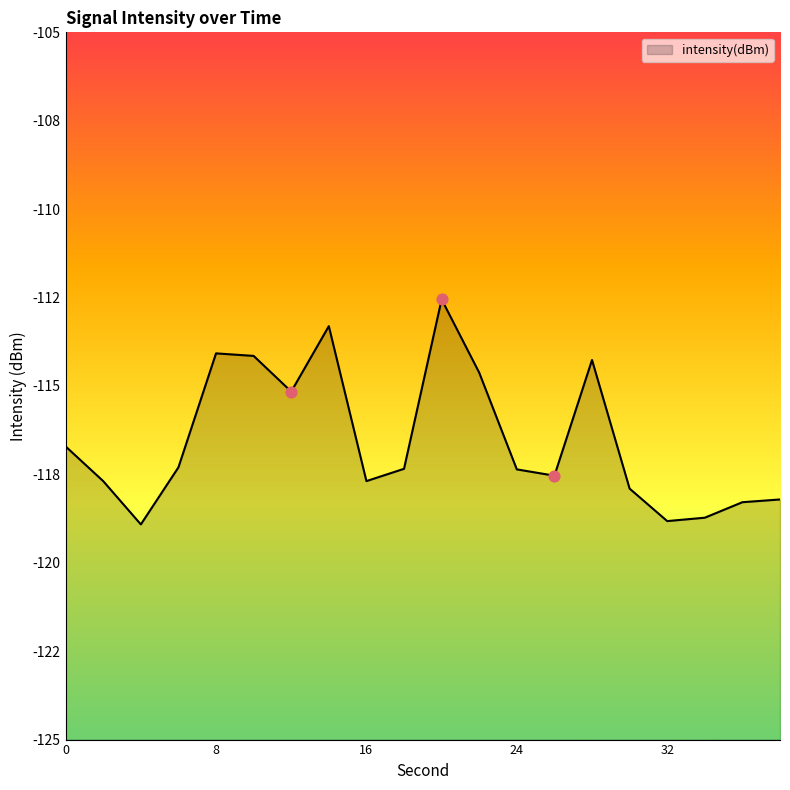

What is the change in value from 2 to 6?

+0.4